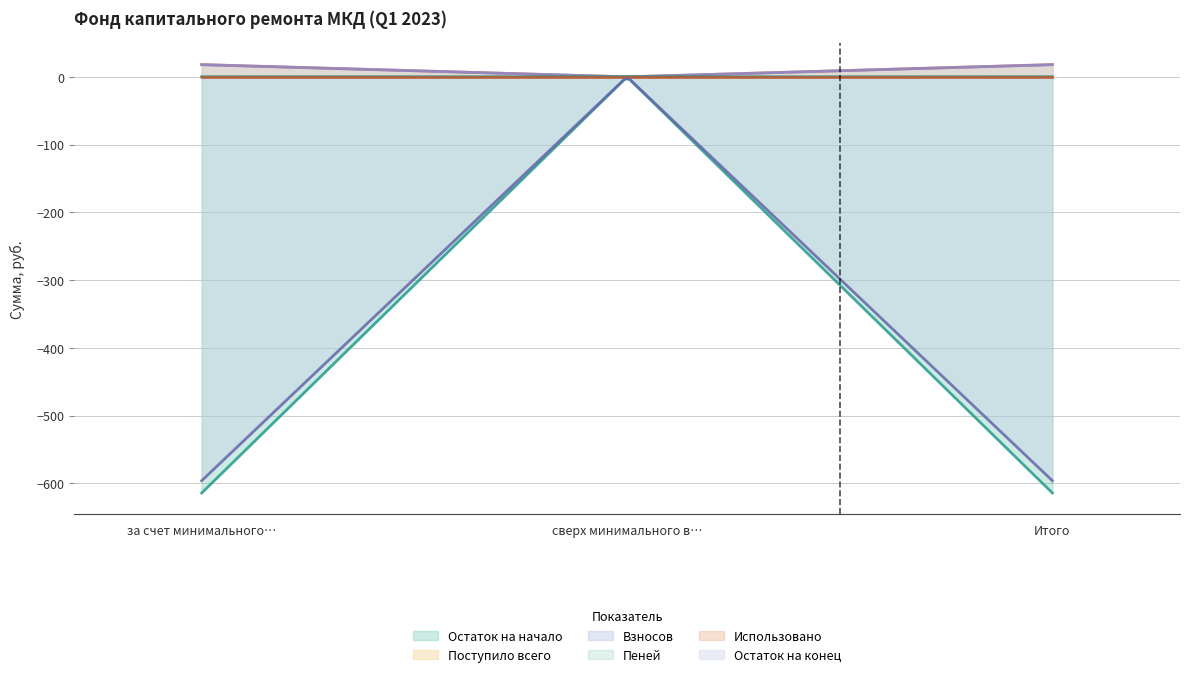

Reading left to right, list all the values displayed in this chart.

Остаток на начало: за счет минимального взноса=-614.4	сверх минимального взноса=0.0	Итого=-614.4
Поступило всего: за счет минимального взноса=18.1	сверх минимального взноса=0.0	Итого=18.1
Взносов: за счет минимального взноса=17.9	сверх минимального взноса=0.0	Итого=17.9
Пеней: за счет минимального взноса=0.2	сверх минимального взноса=0.0	Итого=0.2
Использовано: за счет минимального взноса=0.0	сверх минимального взноса=0.0	Итого=0.0
Остаток на конец: за счет минимального взноса=-596.3	сверх минимального взноса=0.0	Итого=-596.3